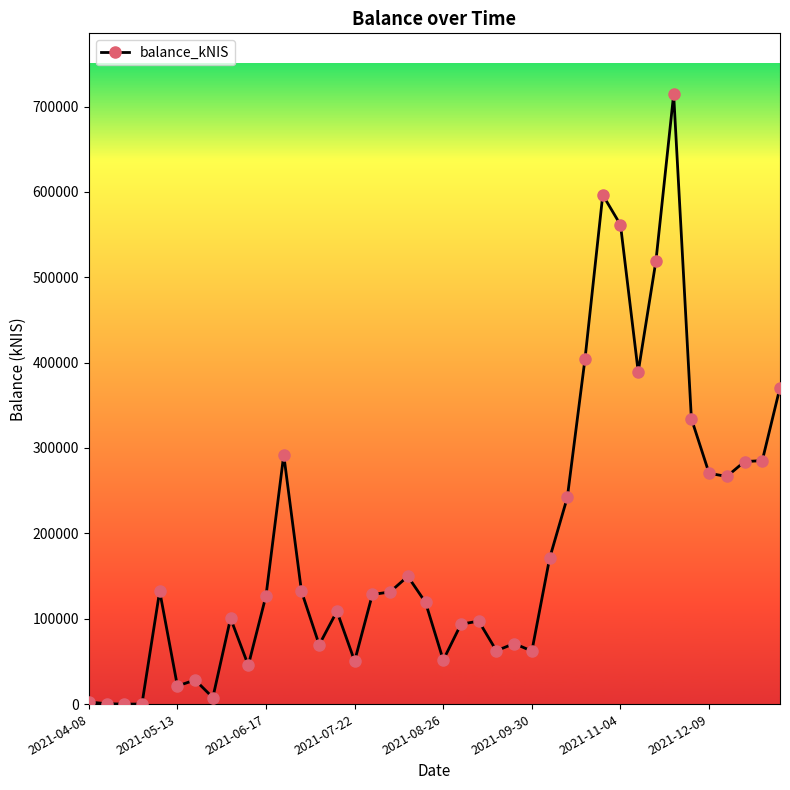

What is the maximum value shown in the chart?

714328.7